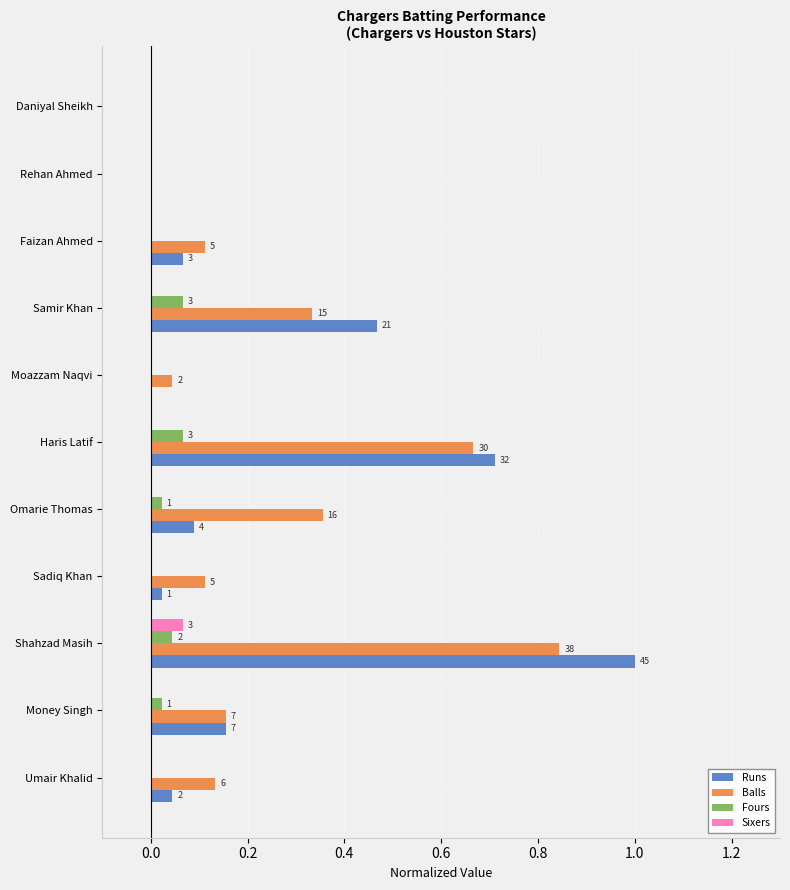

At how many categories does at least one series exceed 0?

9